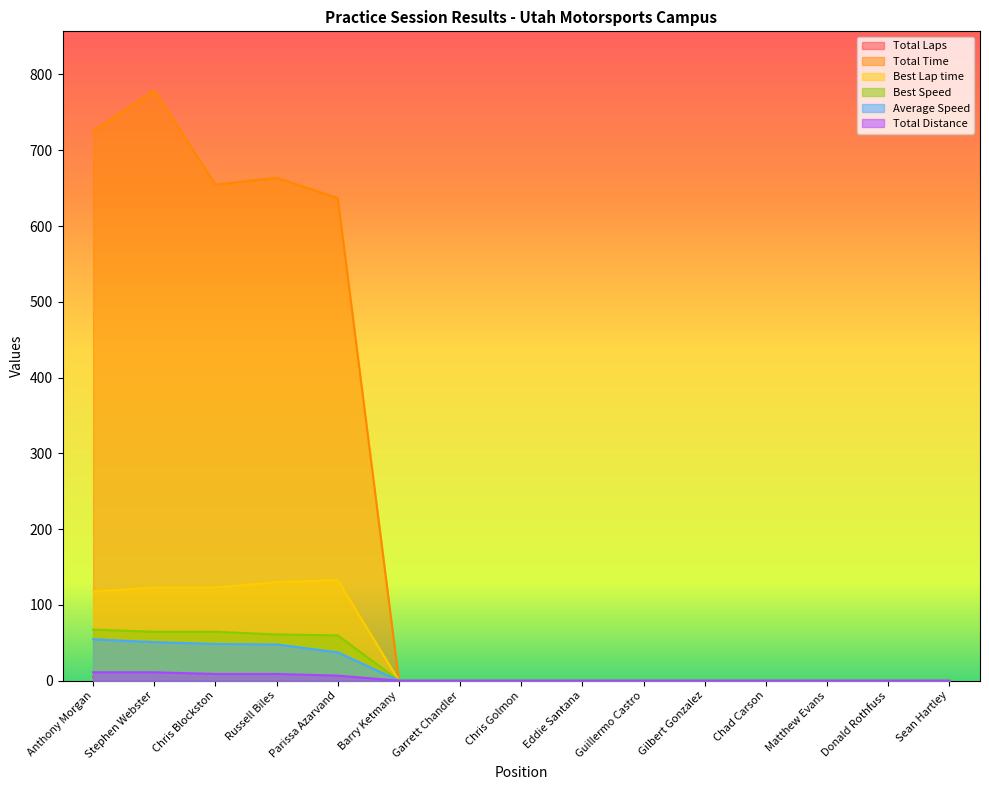

What is the difference between the highest and lowest values at Stephen Webster?

774.0